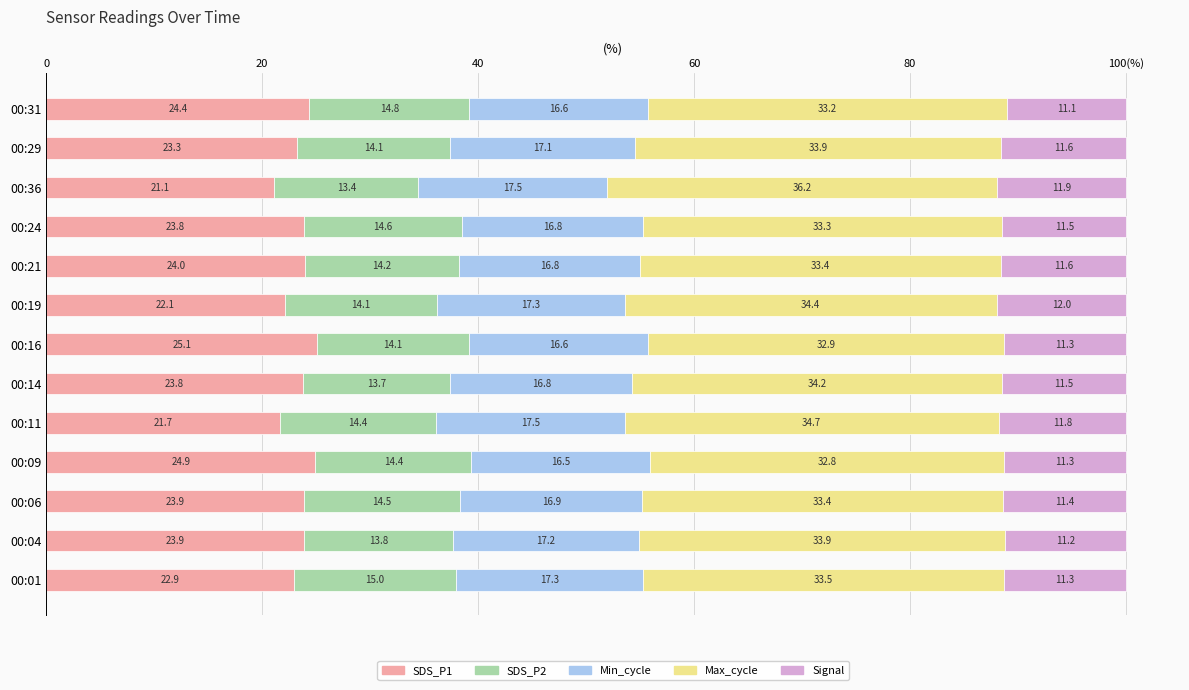

What are all the series names shown in the legend?

SDS_P1, SDS_P2, Min_cycle, Max_cycle, Signal